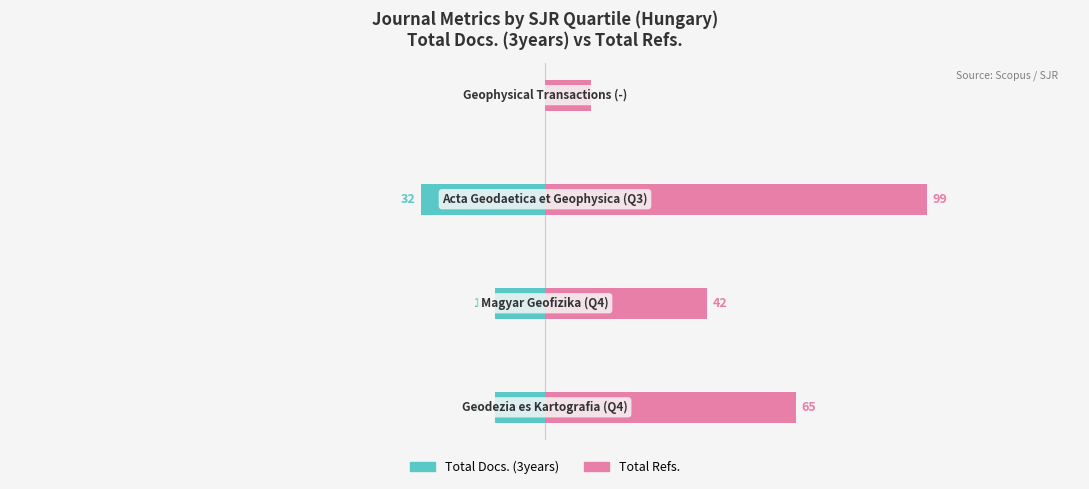

Which series changed the most between 0 and 3?

Total Refs.